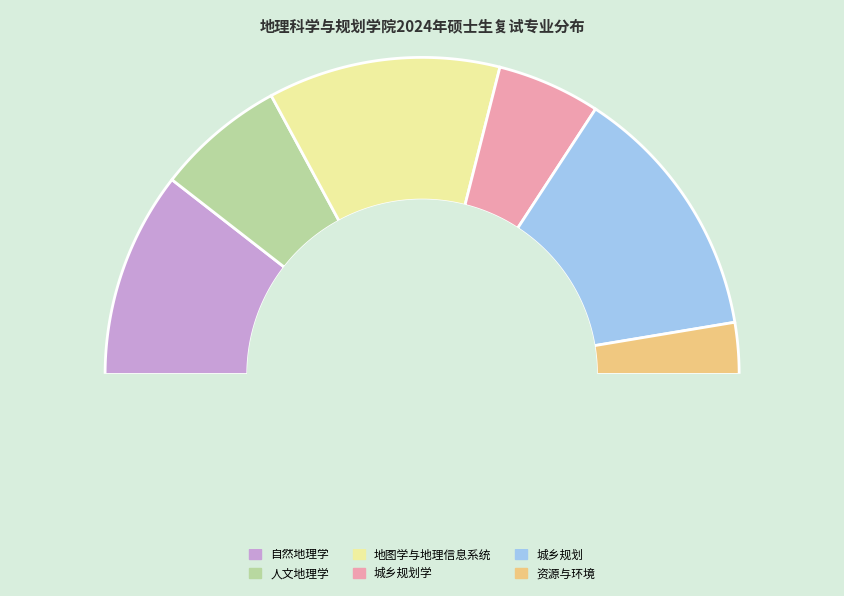

Does 城乡规划学 represent more than half of the total?

No